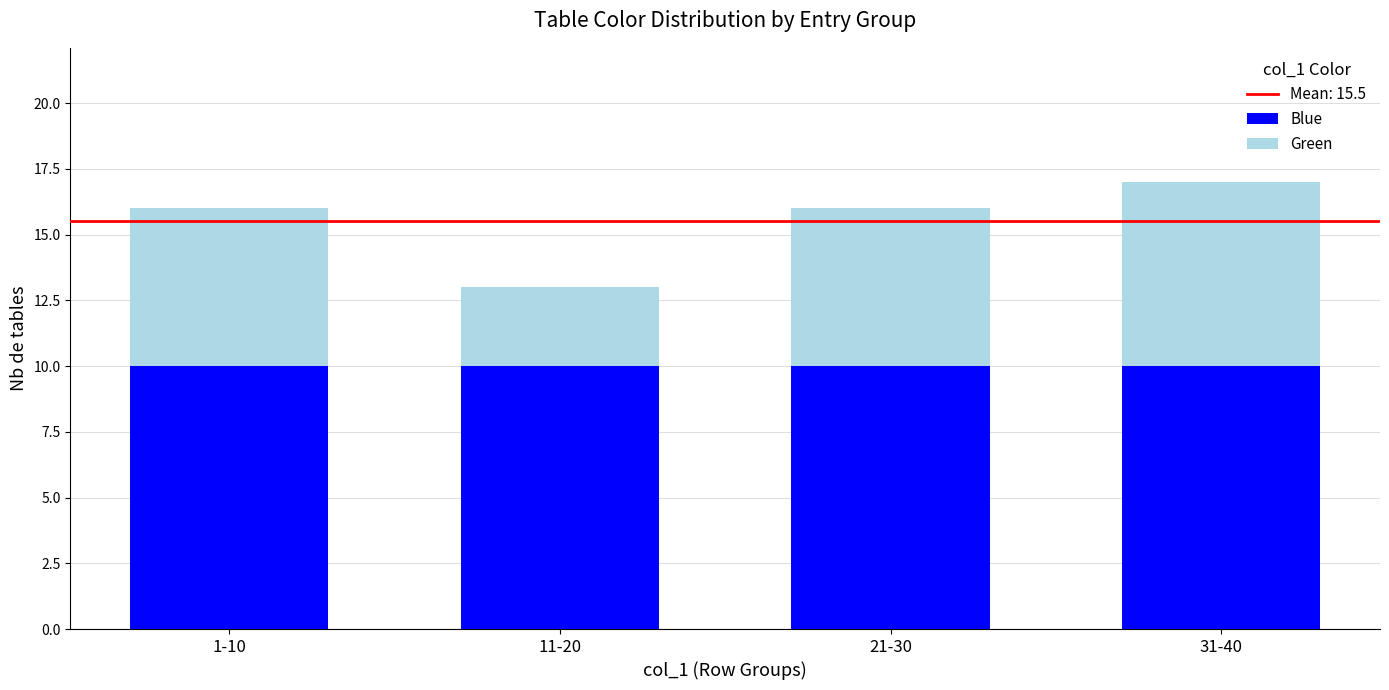

What is the lowest value of the Blue series?

10